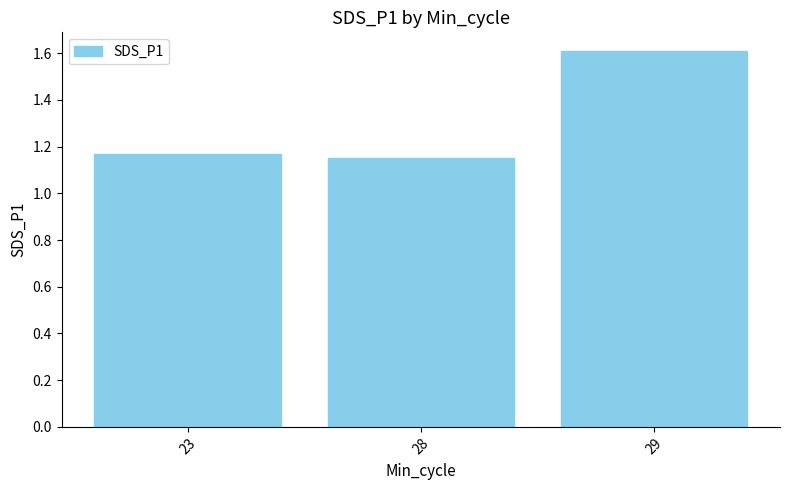

The value at 29 is 2.3. True or false?

False